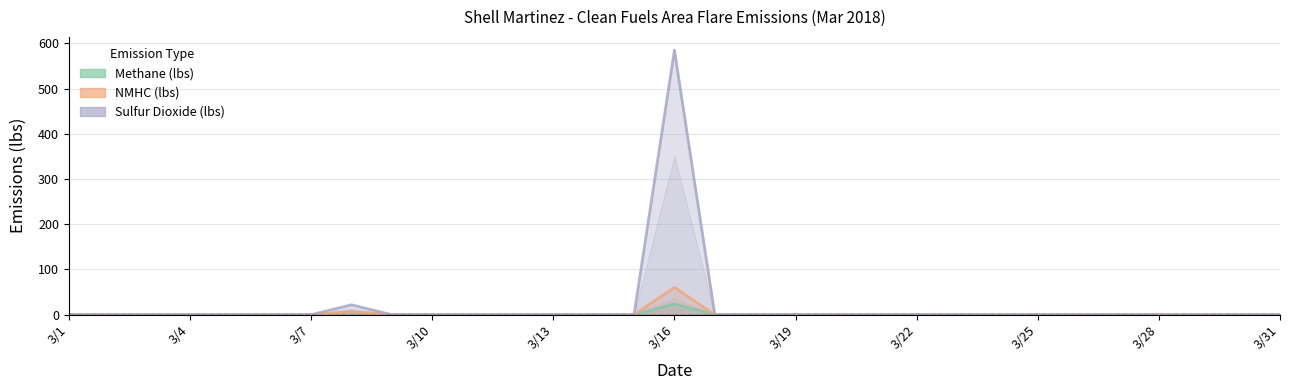

Reading left to right, extract all data points from this chart.

Methane (lbs): 0.0	0.0	0.0	0.0	0.0	0.0	0.0	6.5	0.0	0.0	0.0	0.0	0.0	0.0	0.0	23.7	0.0	0.0	0.0	0.0	0.0	0.0	0.0	0.0	0.0	0.0	0.0	0.0	0.0	0.0	0.0
NMHC (lbs): 0.0	0.0	0.0	0.0	0.0	0.0	0.0	6.3	0.0	0.0	0.0	0.0	0.0	0.0	0.0	60.3	0.0	0.0	0.0	0.0	0.0	0.0	0.0	0.0	0.0	0.0	0.0	0.0	0.0	0.0	0.0
Sulfur Dioxide (lbs): 0.0	0.0	0.0	0.0	0.0	0.0	0.0	21.8	0.0	0.0	0.0	0.0	0.0	0.0	0.0	584.9	0.0	0.0	0.0	0.0	0.0	0.0	0.0	0.0	0.0	0.0	0.0	0.0	0.0	0.0	0.0